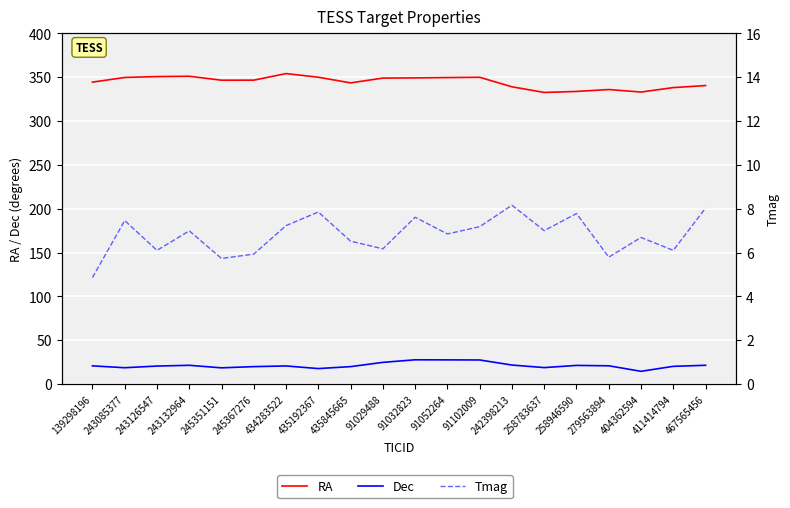

How many lines are shown in the chart?

3